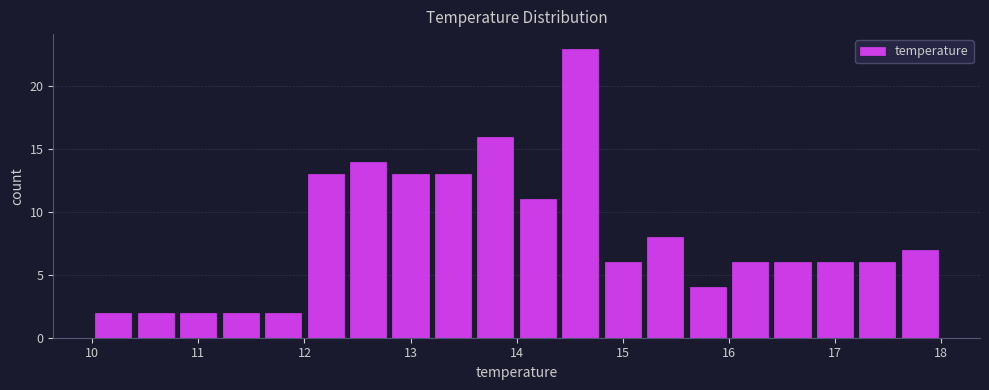

Reading left to right, transcribe this chart: for each bar, give the range it covers on the x-axis and its height. The values are not printed on the chart, so give them approximately, as read against the axis.

10.0 to 10.4: 2
10.4 to 10.8: 2
10.8 to 11.2: 2
11.2 to 11.6: 2
11.6 to 12.0: 2
12.0 to 12.4: 13
12.4 to 12.8: 14
12.8 to 13.2: 13
13.2 to 13.6: 13
13.6 to 14.0: 16
14.0 to 14.4: 11
14.4 to 14.8: 23
14.8 to 15.2: 6
15.2 to 15.6: 8
15.6 to 16.0: 4
16.0 to 16.4: 6
16.4 to 16.8: 6
16.8 to 17.2: 6
17.2 to 17.6: 6
17.6 to 18.0: 7